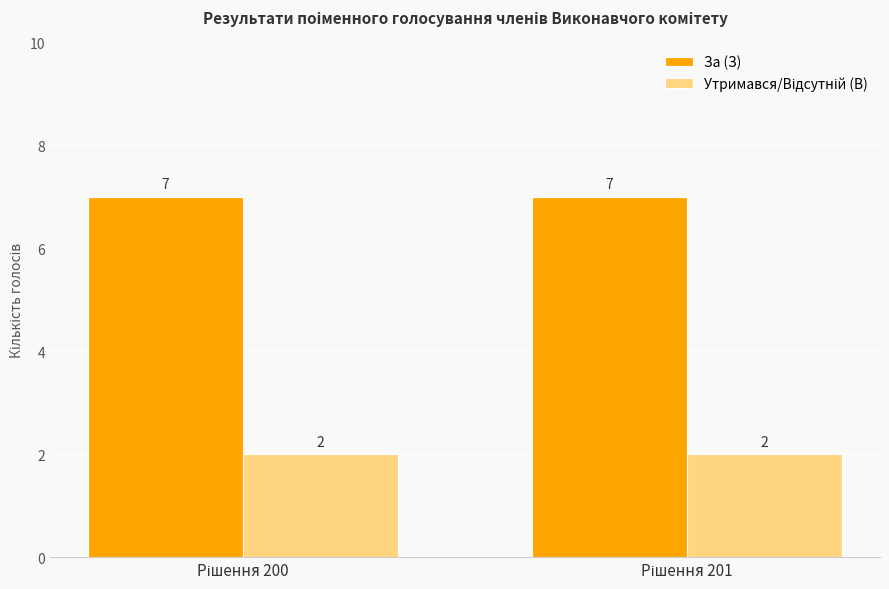

What is the greatest value displayed?

7